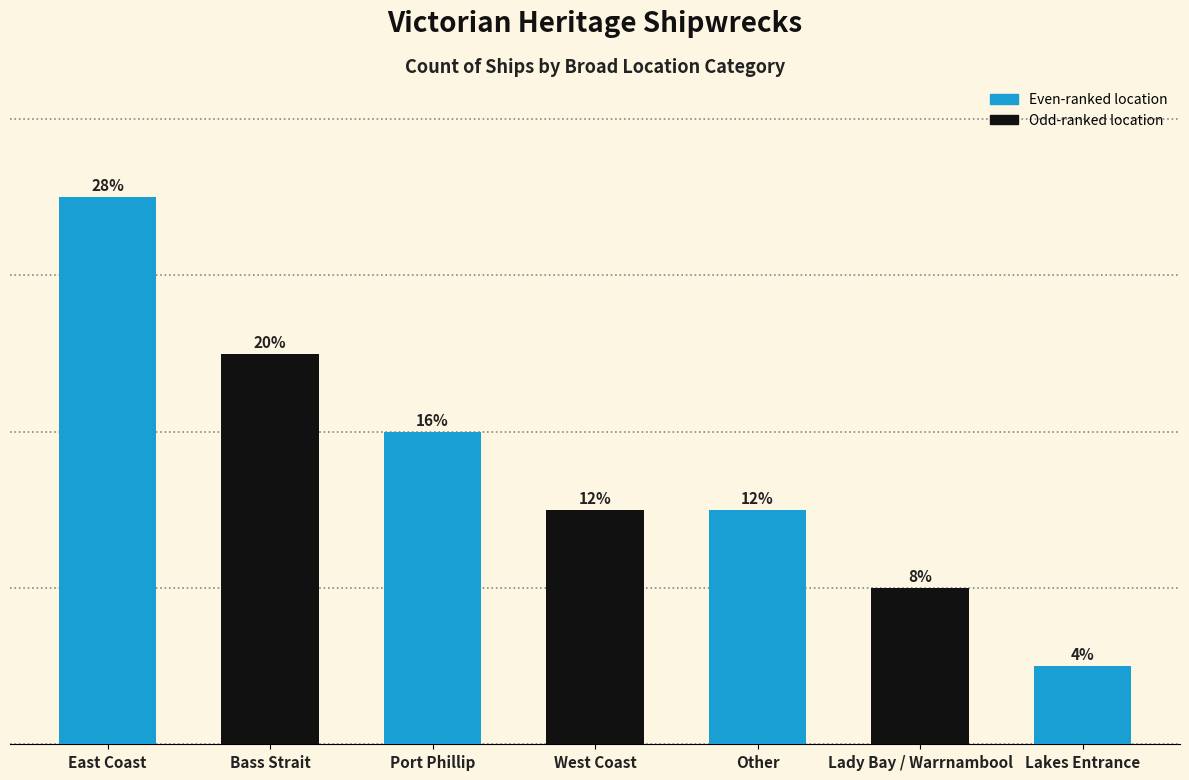

What is the change in value from Port Phillip to Lakes Entrance?

-3